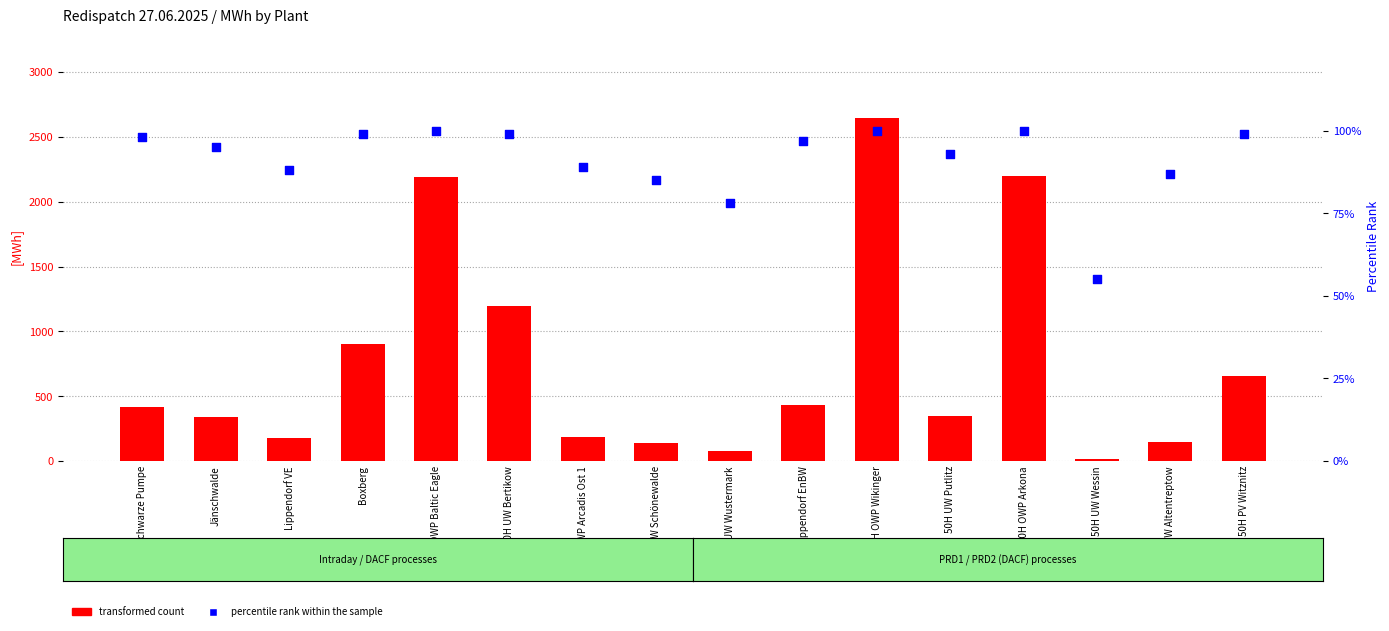

Which series has the largest total across all categories?

transformed count